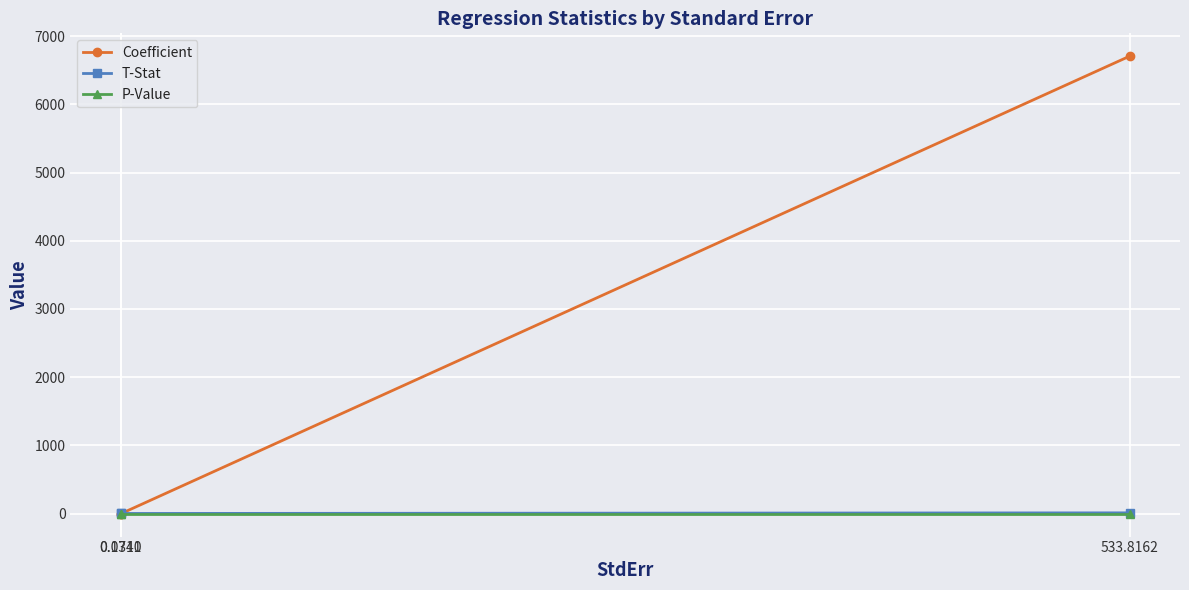

Which series changed the most between 0.0741 and 533.8162?

Coefficient